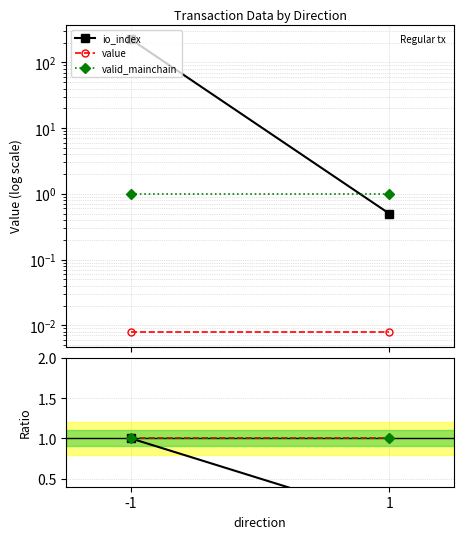

What is the sum of the valid_mainchain values at -1 and 1?

2.0